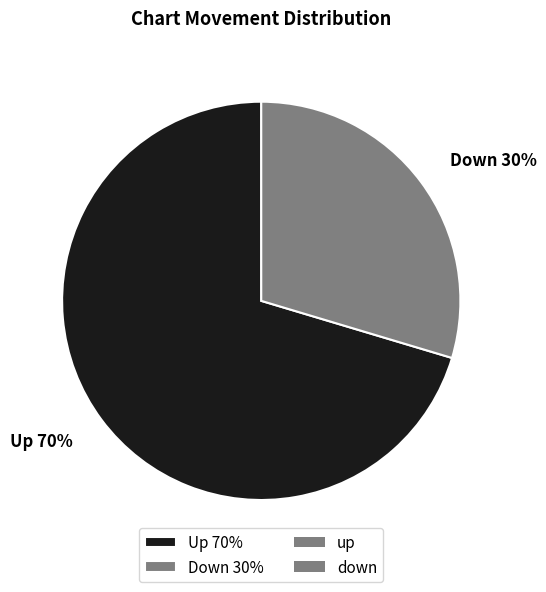

What is the smallest slice in the pie chart?

Down 30%